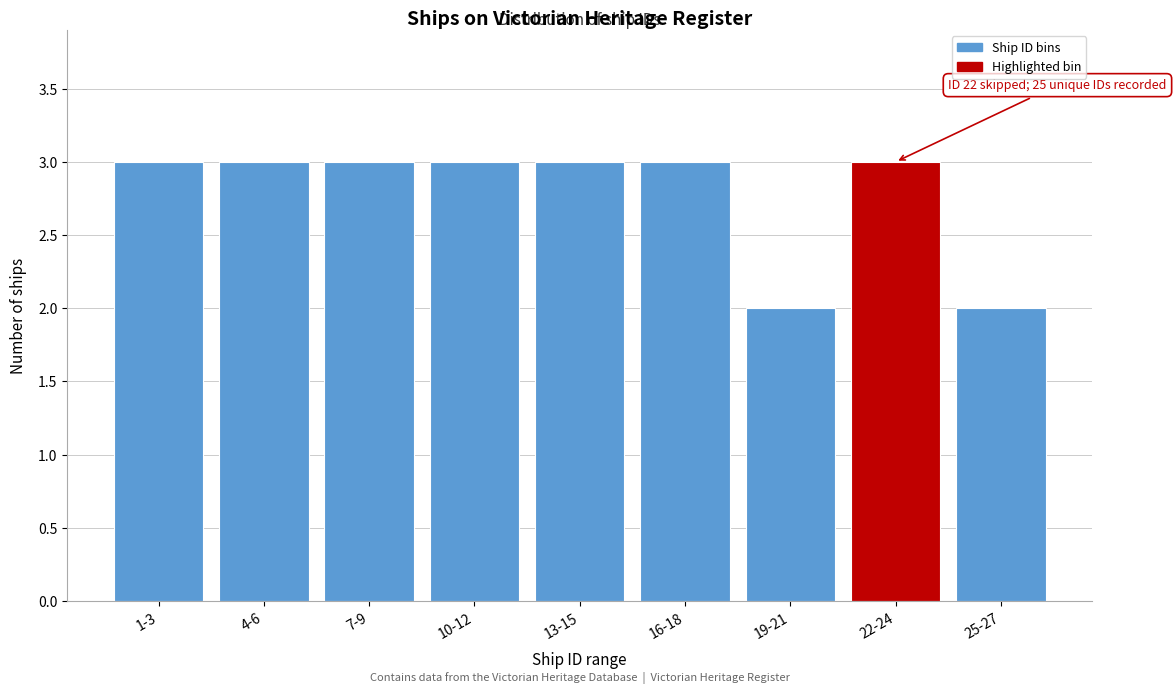

Reading left to right, what are all the values shown in this chart?

3	3	3	3	3	3	2	3	2